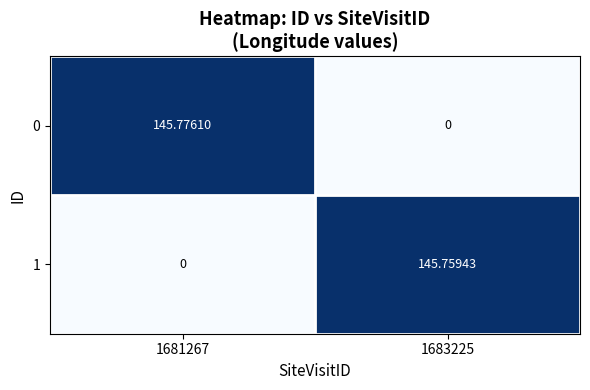

At how many categories does at least one series exceed 39?

2